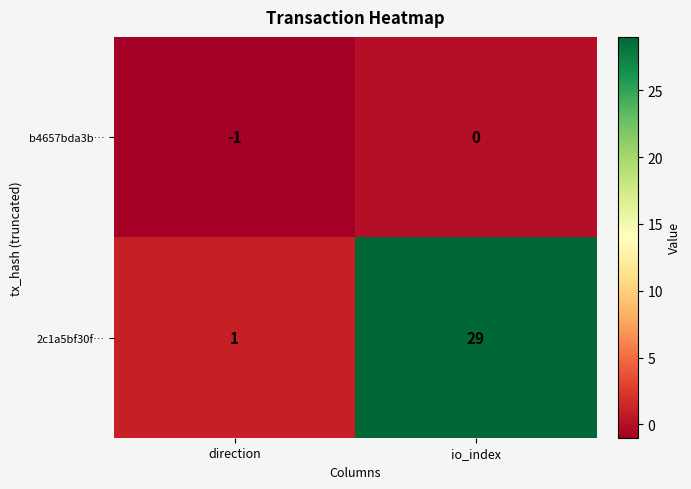

Is the value of b4657bda3b… at io_index greater than the value of 2c1a5bf30f… at direction?

No